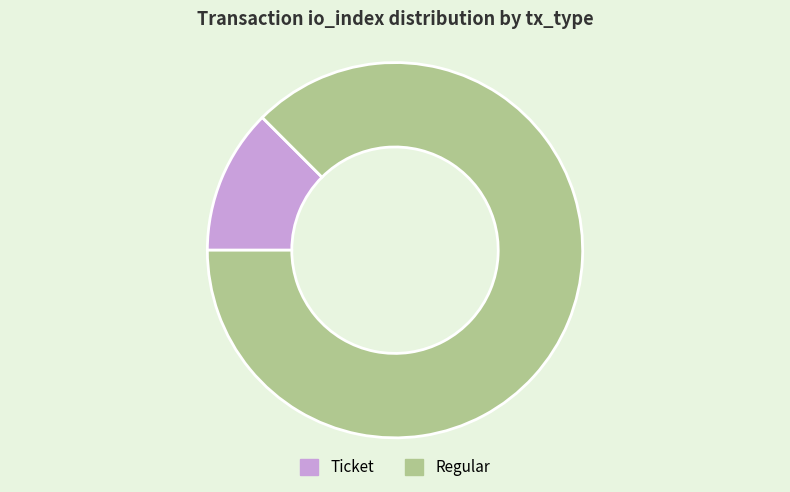

Is the sum of Ticket and Regular greater than half?

Yes